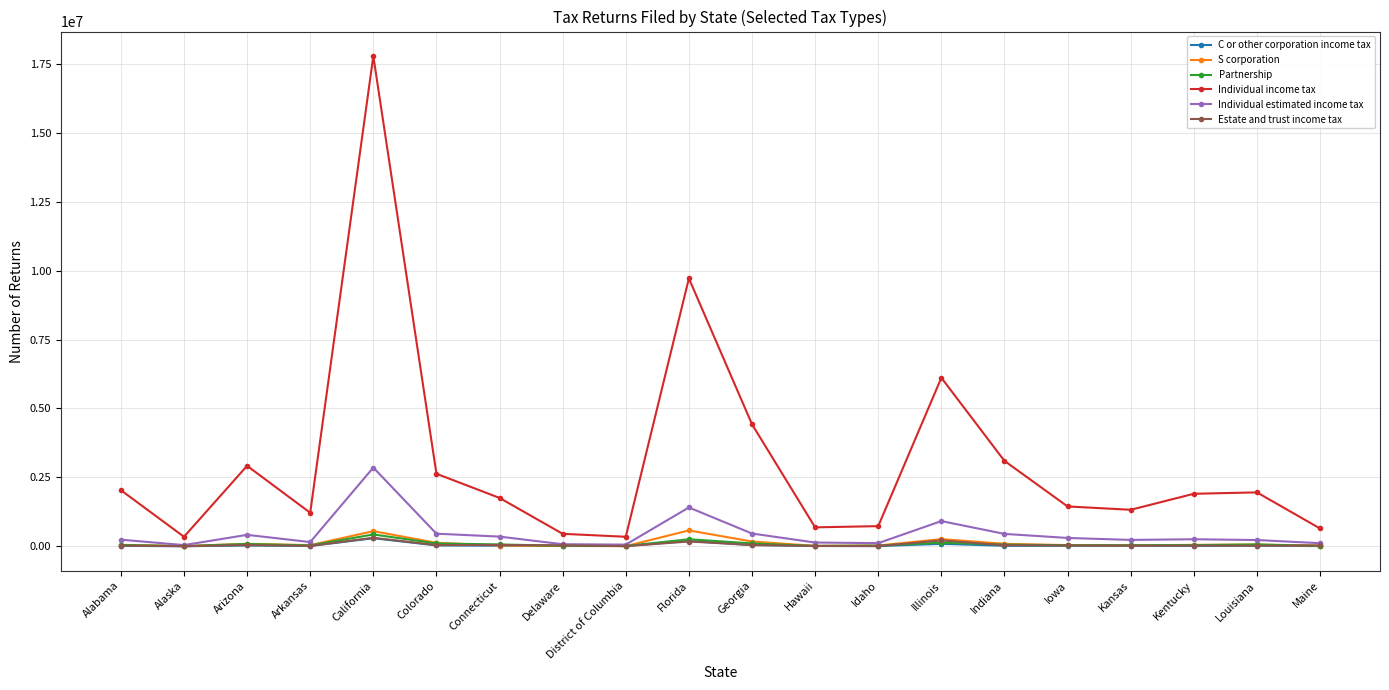

True or false: C or other corporation income tax has a value of 19419 at Indiana.

True